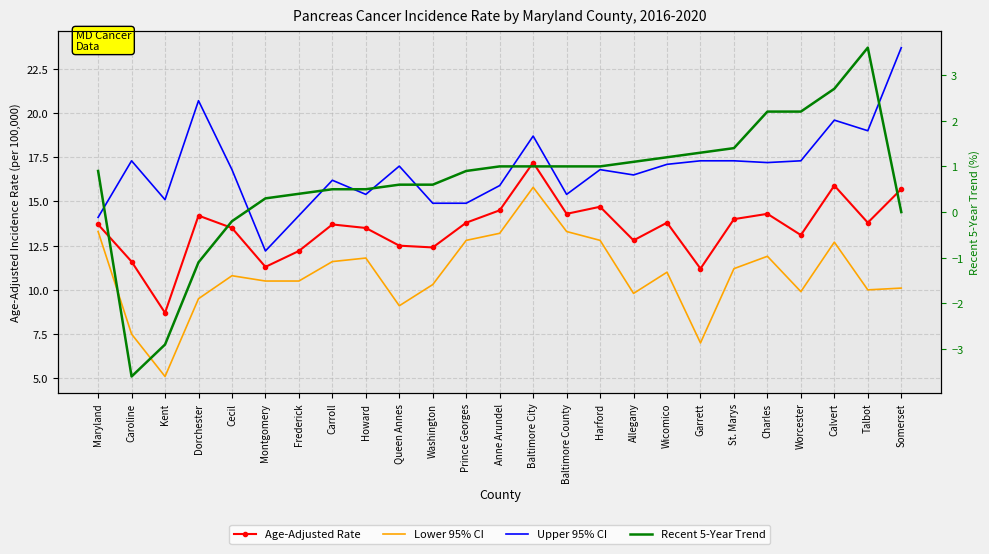

At which category does Age-Adjusted Rate reach its first local peak?

Dorchester